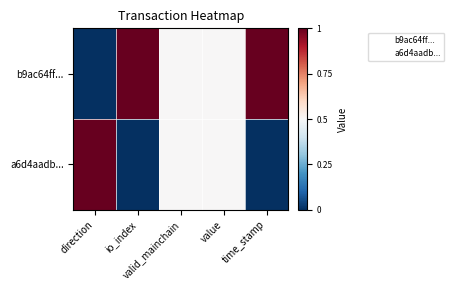

What is the difference between the highest and lowest values at direction?

1.0